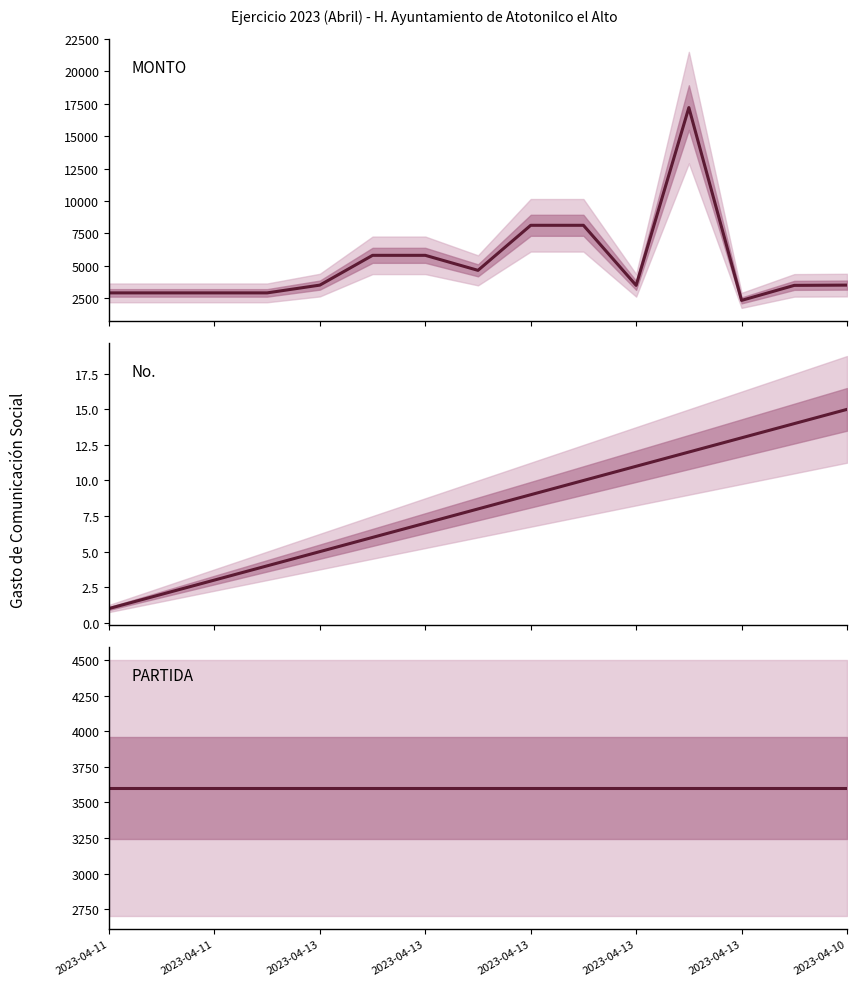

What is the label of the 15th point from the right?

2023-04-11